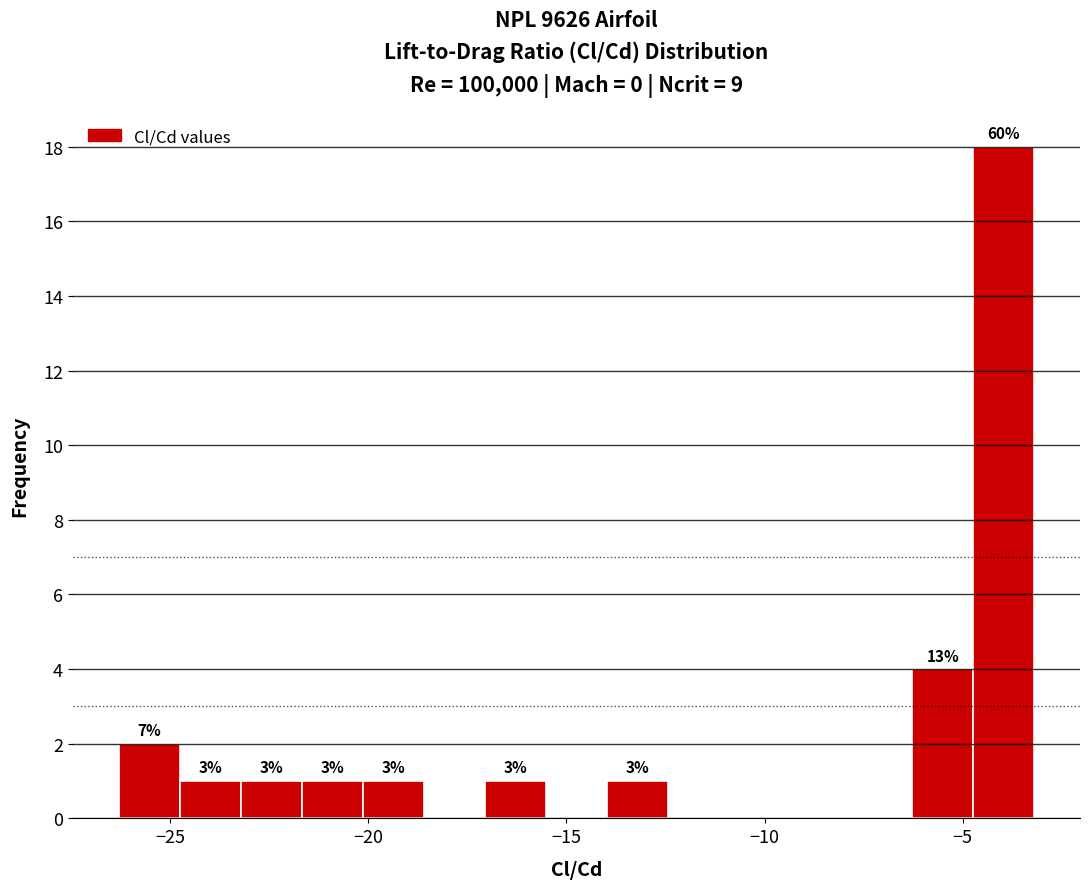

Around what value on the x-axis is the tallest bar? Give the approximate position of its centre, as read against the axis.

-4.0